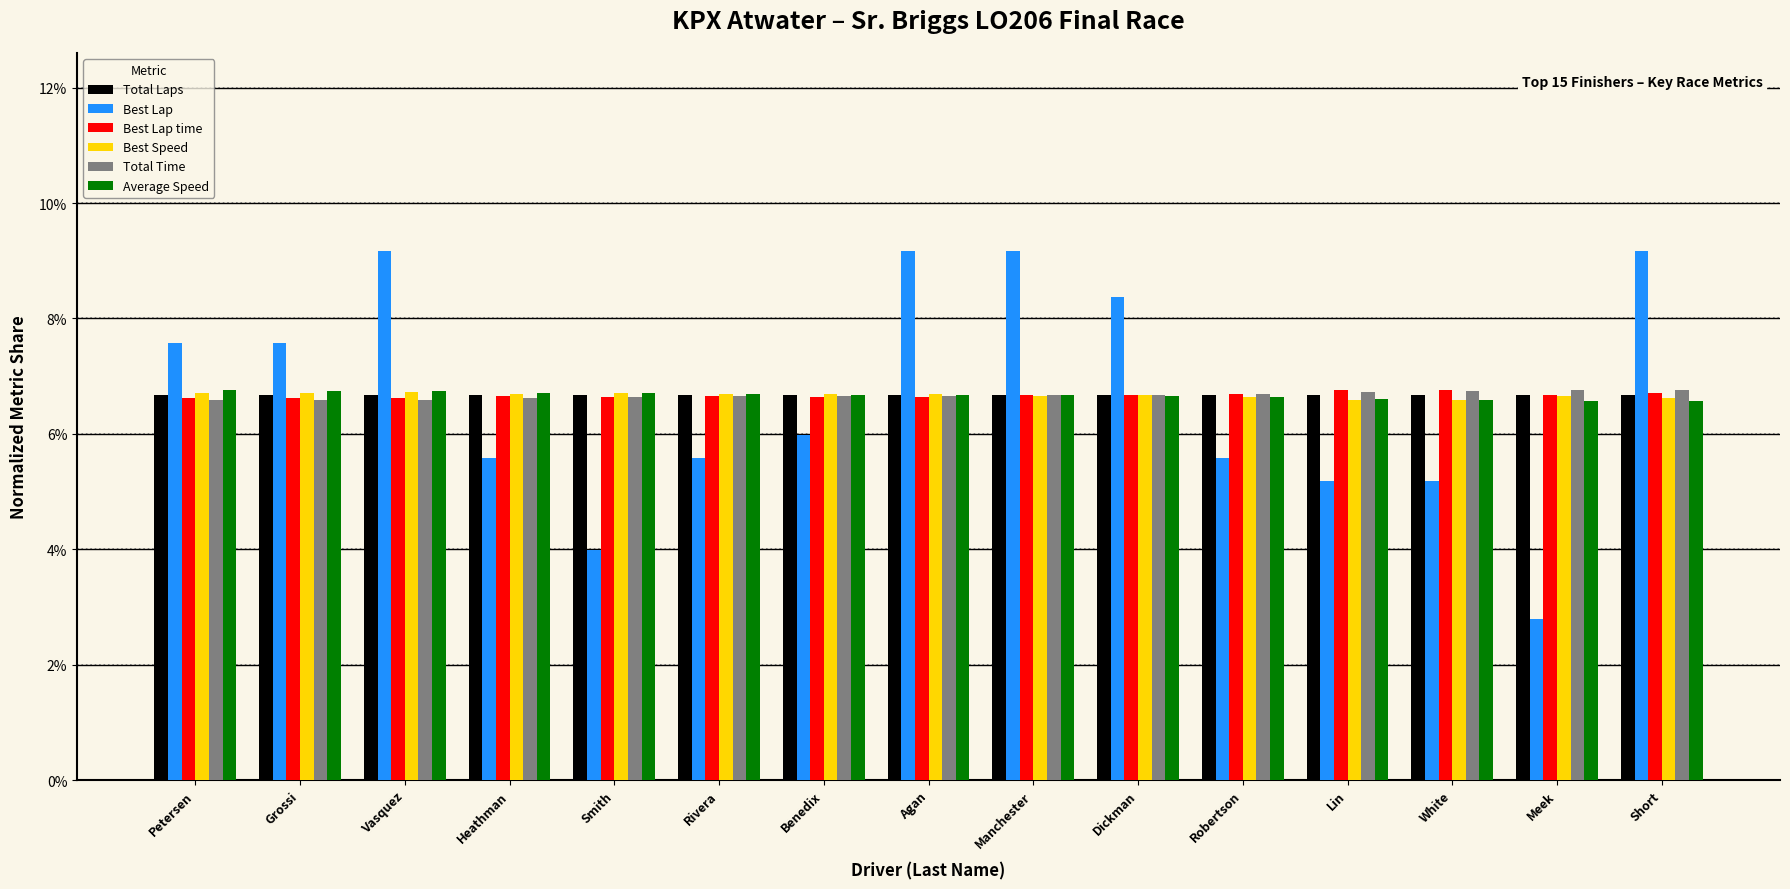

Are the bars grouped side by side (vs. stacked)?

Yes